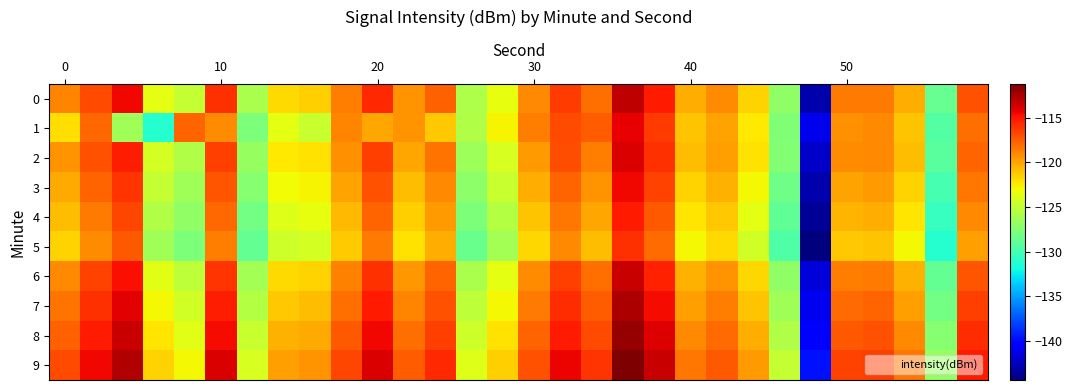

How many series are shown in this chart?

10